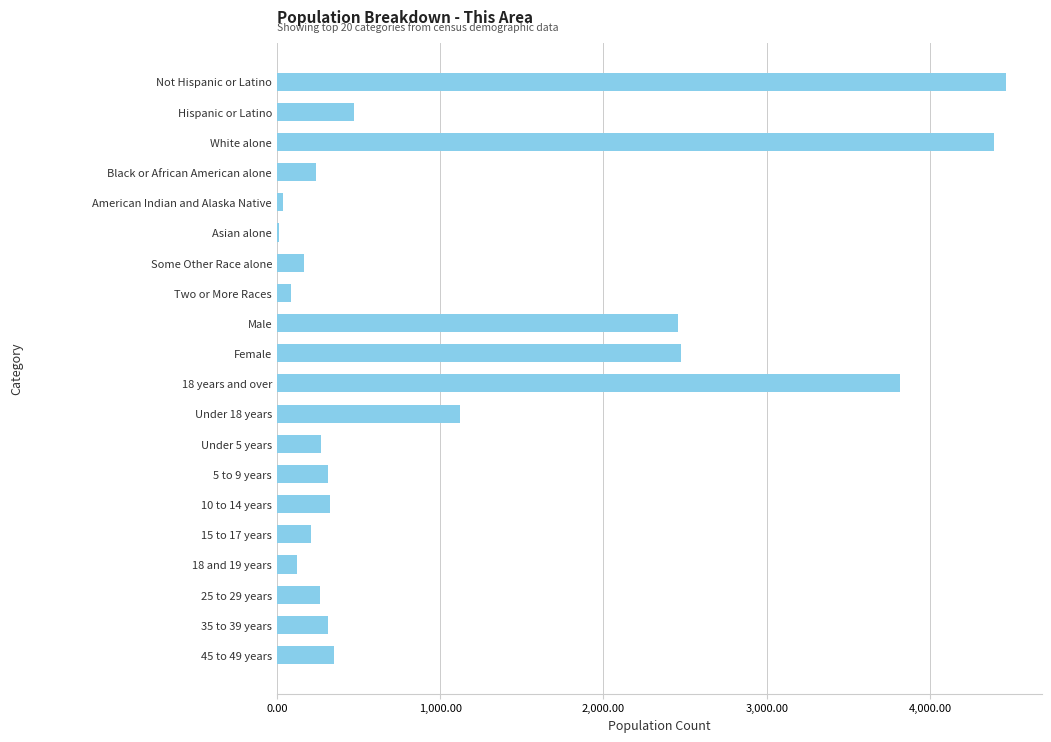

The value at 18 years and over is 3813. True or false?

True